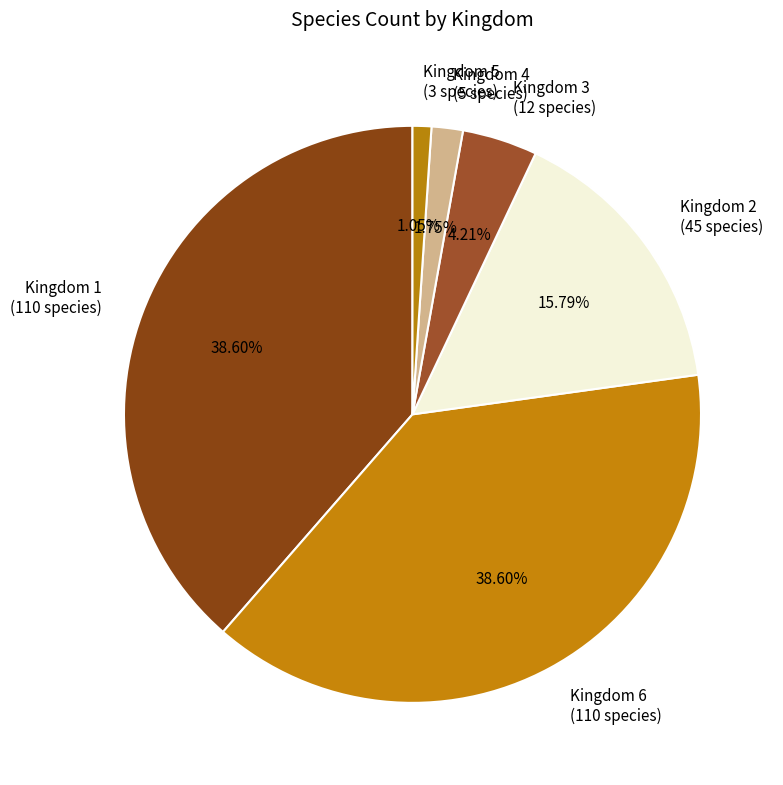

Approximately how many times larger is the value at Kingdom 6 (110 species) compared to Kingdom 1 (110 species)?

1.0